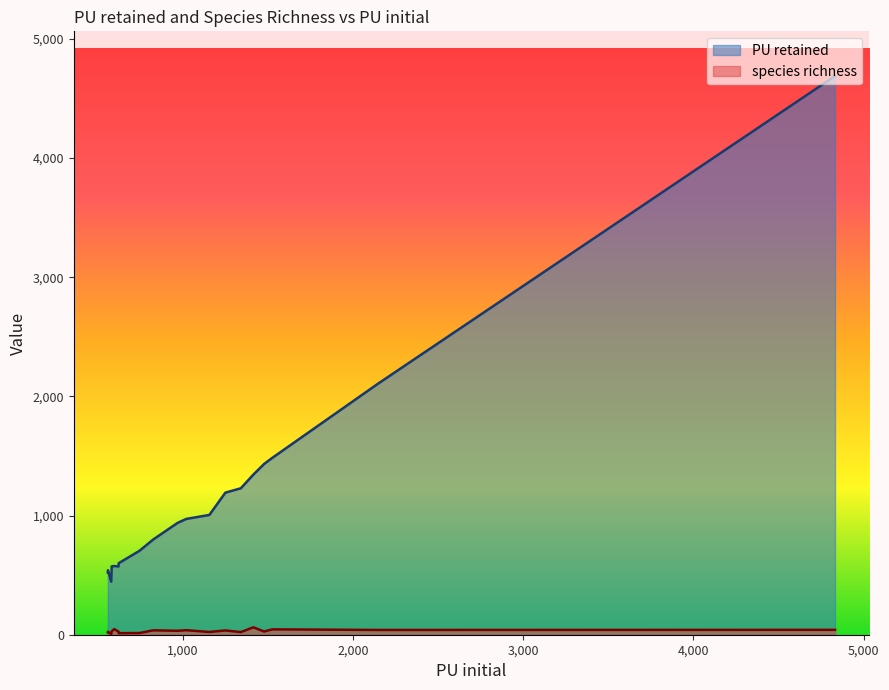

True or false: PU retained has more than 2 interior local peaks.

False